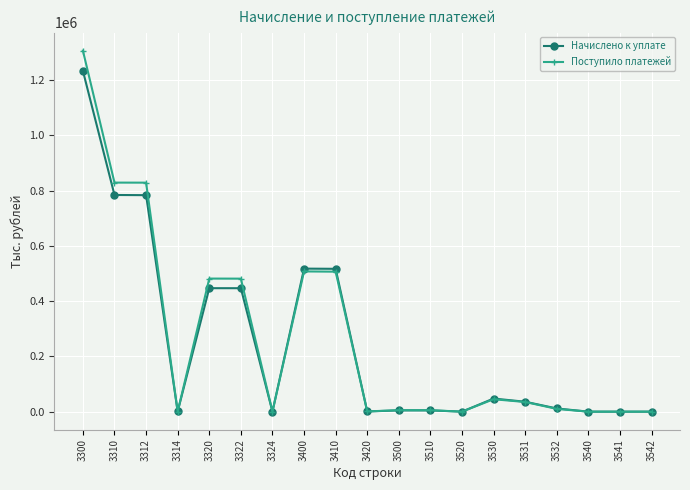

The value of Поступило платежей at 3322 is 481480. True or false?

True